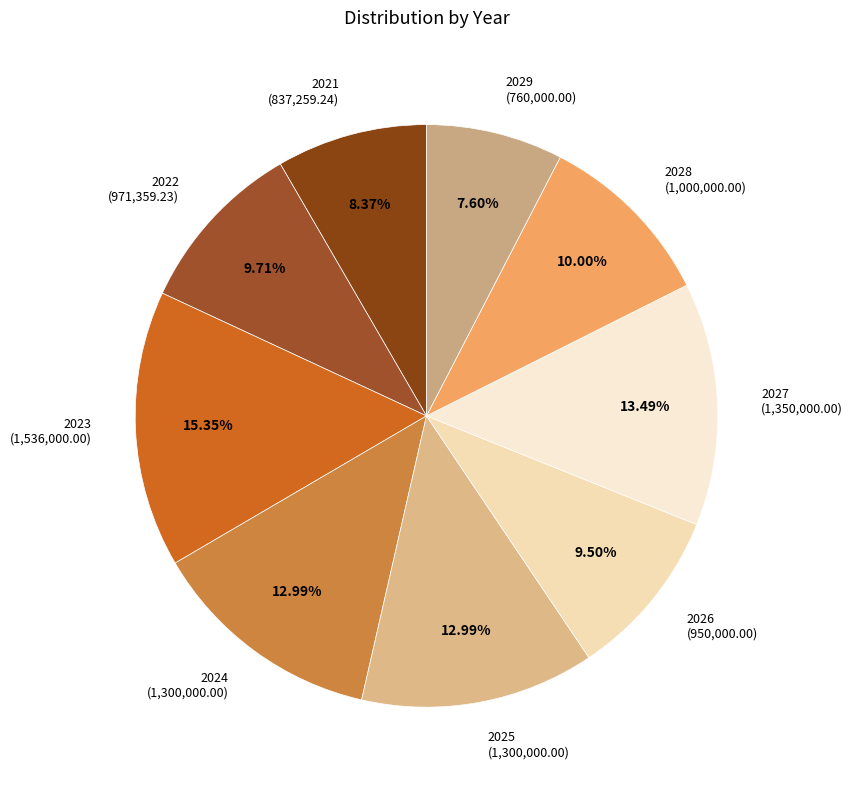

To the nearest percent, what is the average slice percentage?

11%